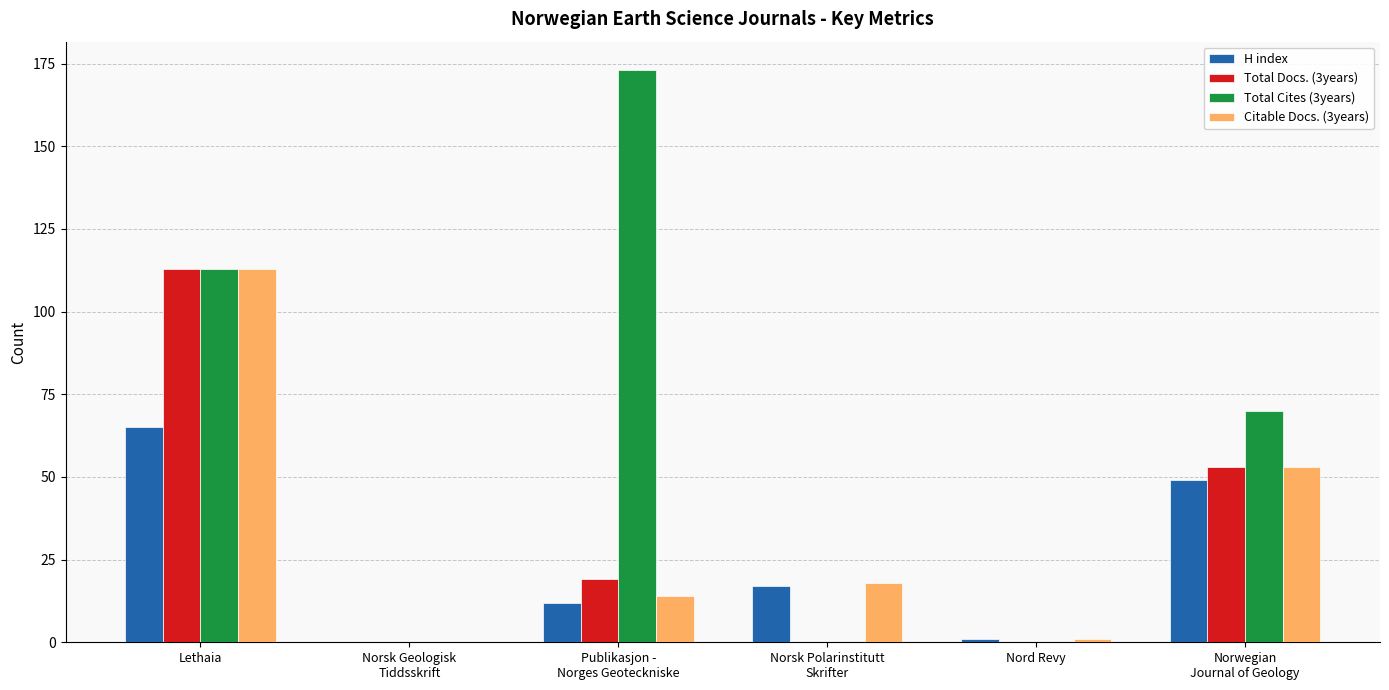

Reading right to left, list all the values displayed in this chart.

H index: 49	1	17	12	0	65
Total Docs. (3years): 53	0	0	19	0	113
Total Cites (3years): 70	0	0	173	0	113
Citable Docs. (3years): 53	1	18	14	0	113